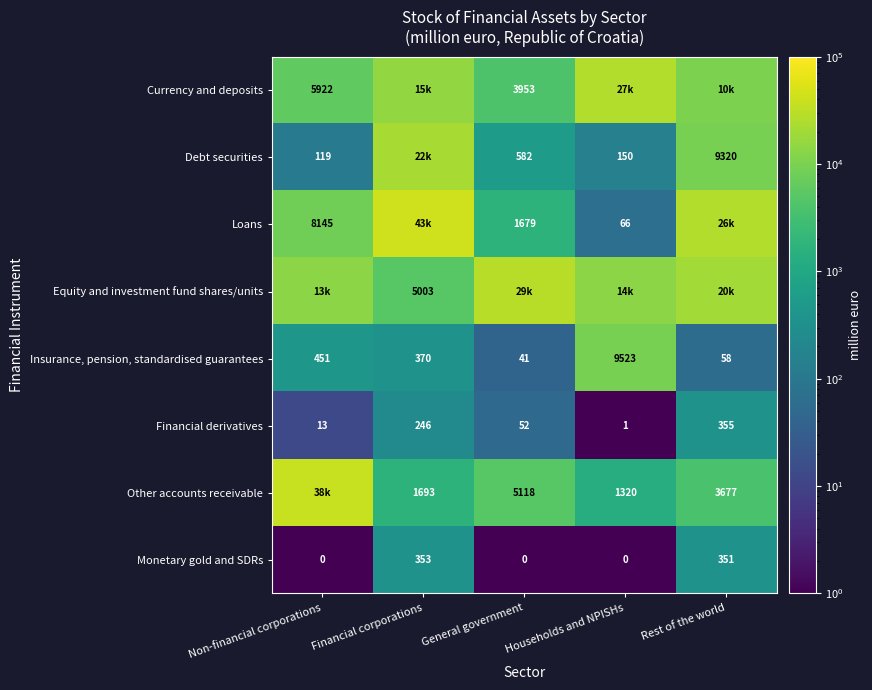

How many data points in Insurance, pension, standardised guarantees are less than 370?

2